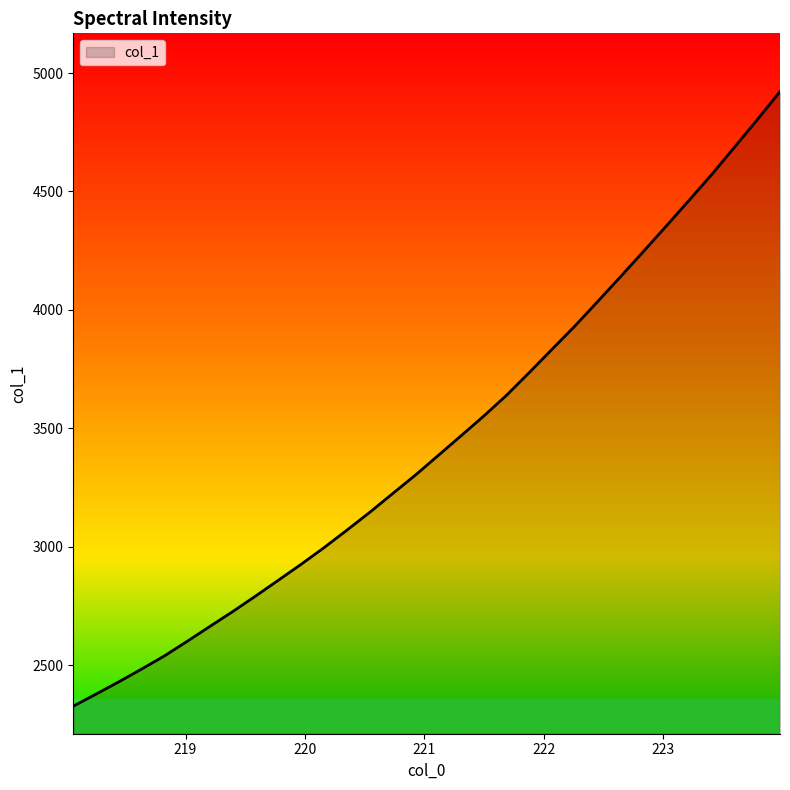

Count the number of values greater than 3385.

16